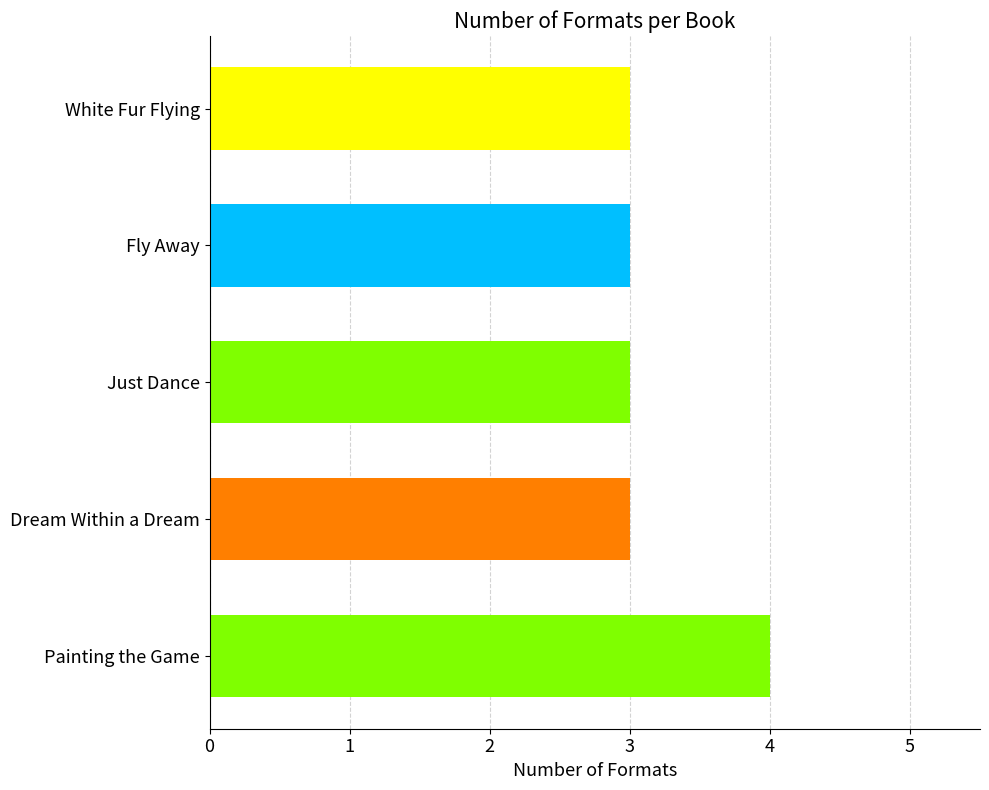

Reading top to bottom, extract all data points from this chart.

3	3	3	3	4